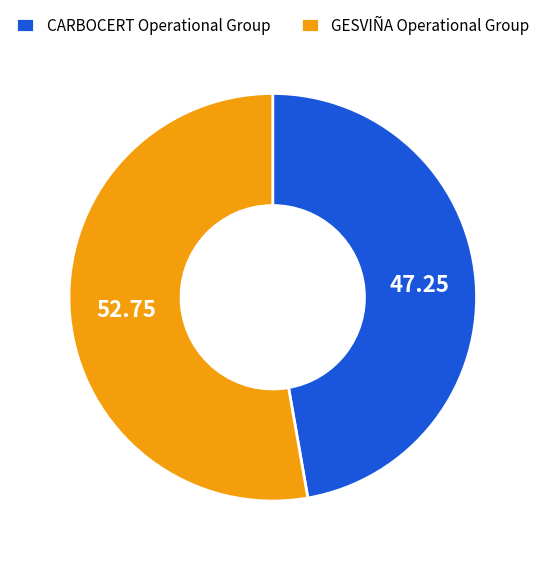

Is it true that GESVIÑA Operational Group is 53% of the pie?

True